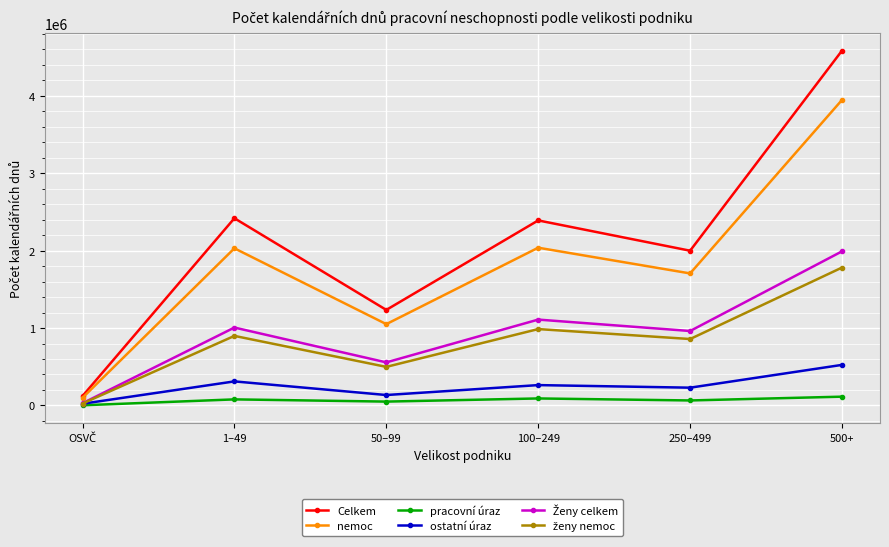

What position from the right is 50–99?

4